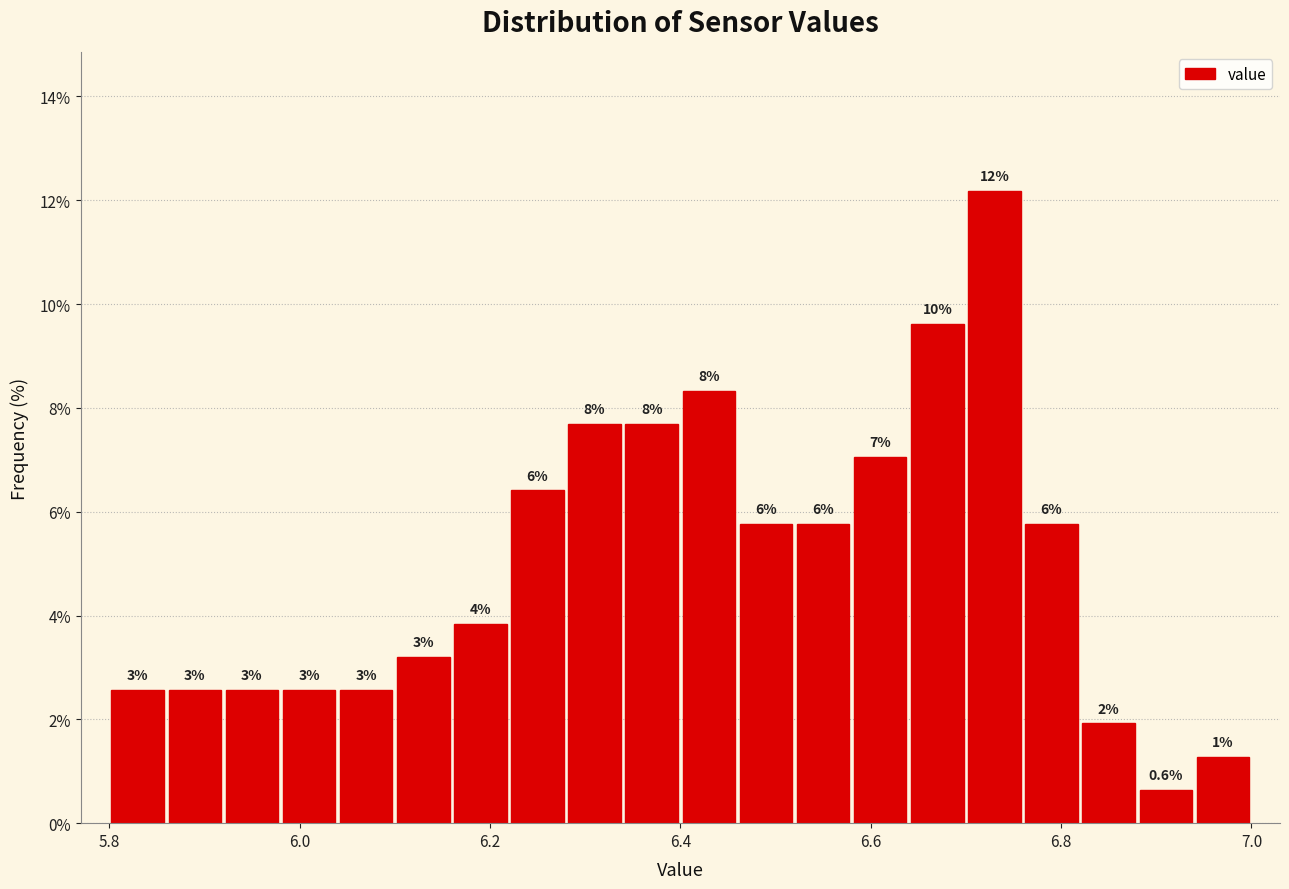

Read against the x-axis, roughly where is the centre of the tallest bar?

6.74